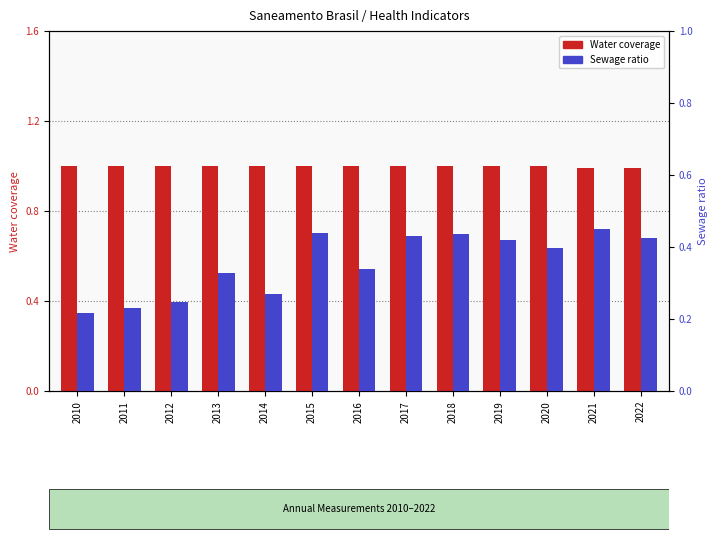

Reading right to left, extract all data points from this chart.

Water coverage: 1.0	1.0	1.0	1.0	1.0	1.0	1.0	1.0	1.0	1.0	1.0	1.0	1.0
Sewage ratio: 0.4	0.4	0.4	0.4	0.4	0.4	0.3	0.4	0.3	0.3	0.2	0.2	0.2